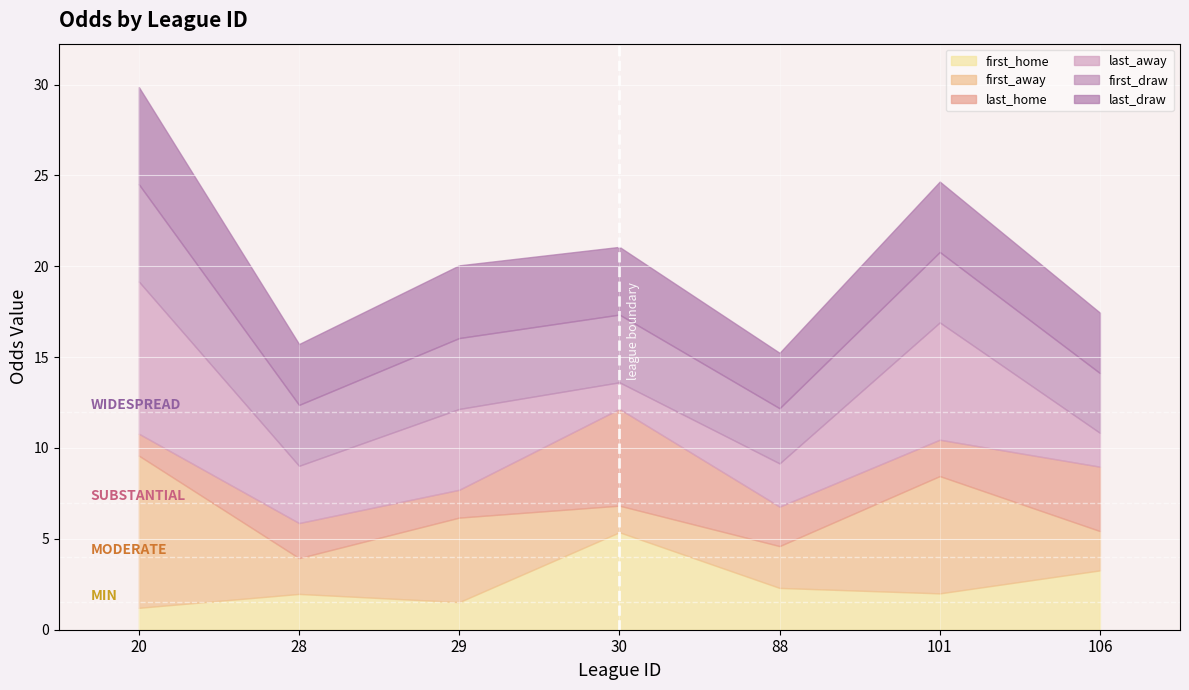

Does the chart display data point markers on the line(s)?

No